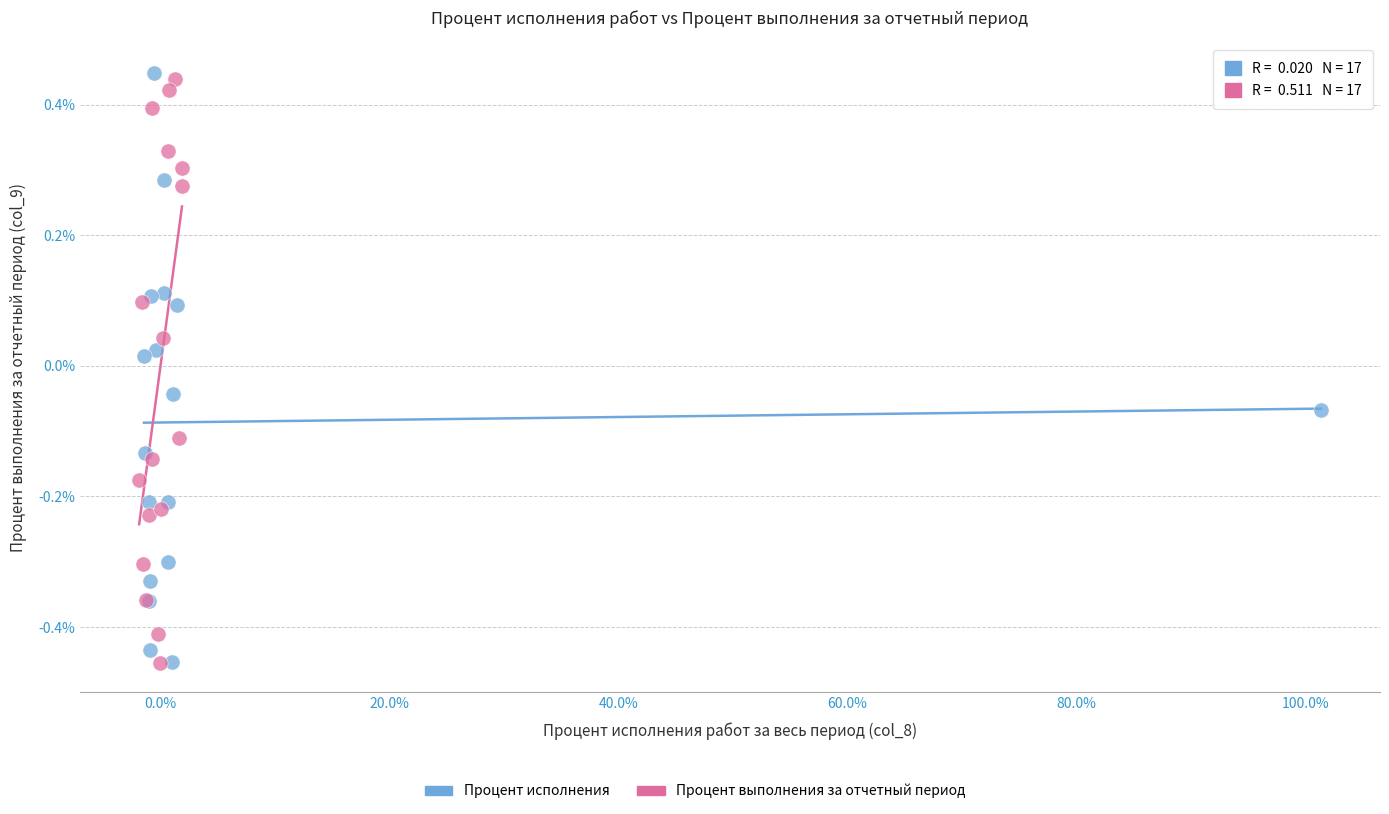

Which series contains the highest Y value?

Процент исполнения